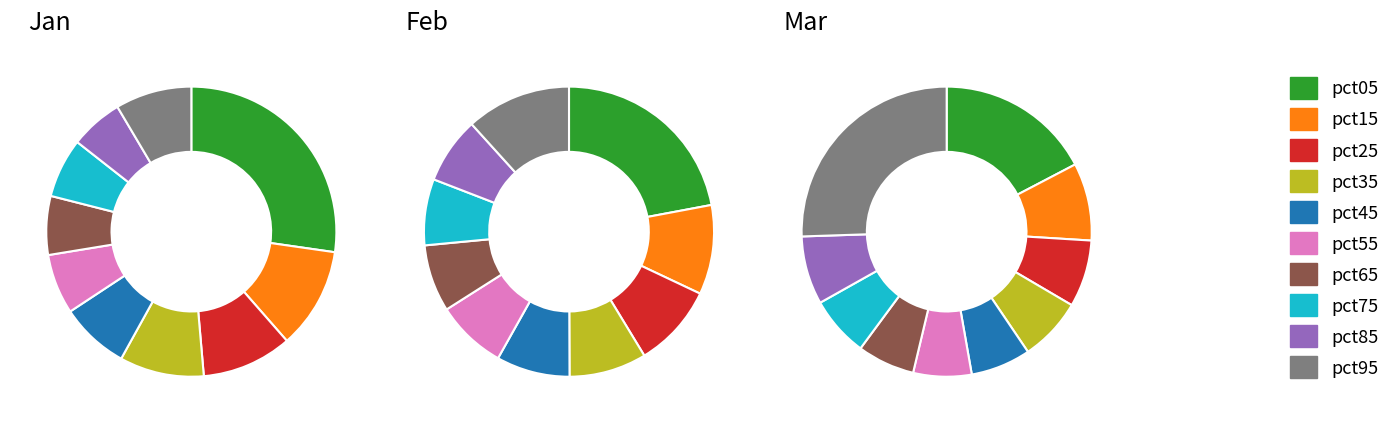

How many slices are in this pie chart?

10